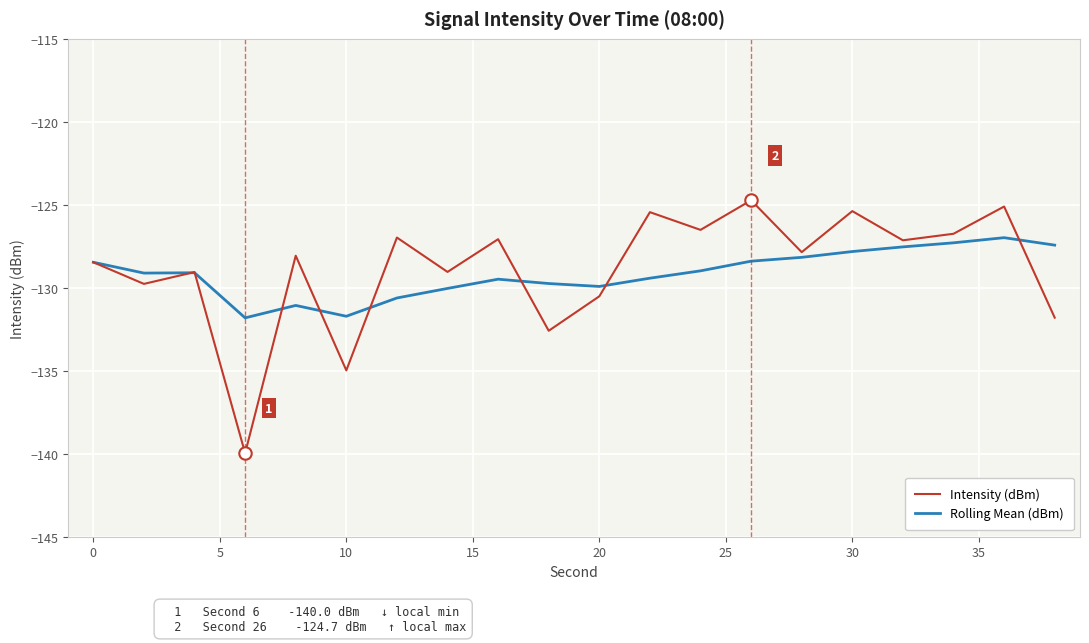

Which series has the largest total across all categories?

Intensity (dBm)